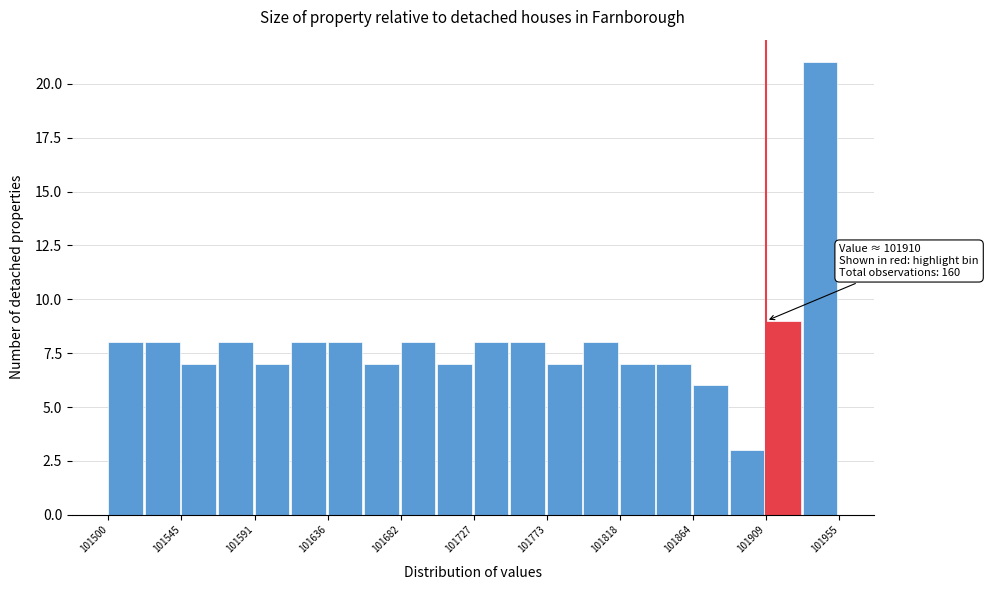

Which range on the x-axis has the tallest bar?

101935 to 101955